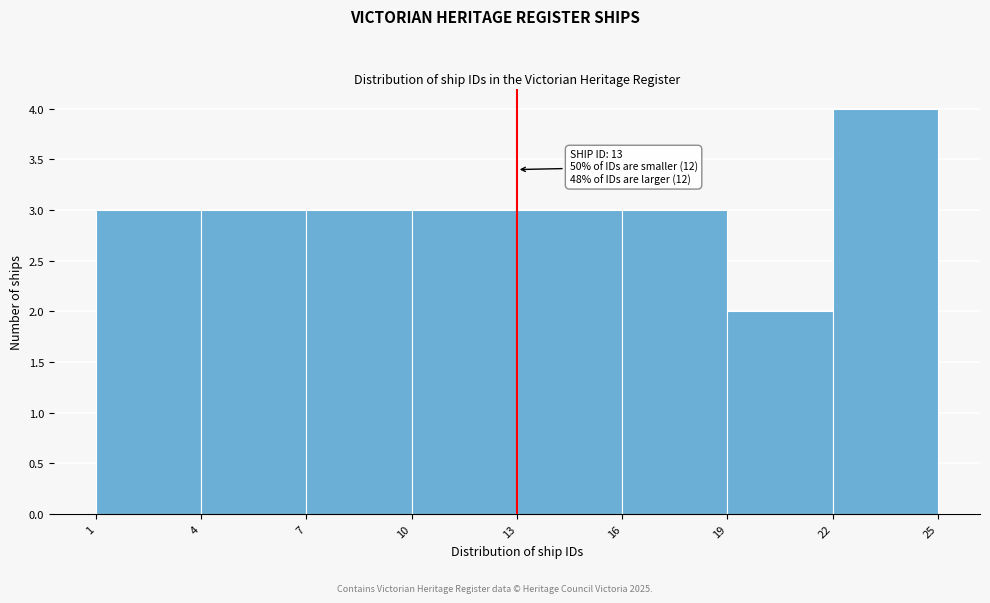

Over which range of the x-axis is the bar tallest?

22 to 25